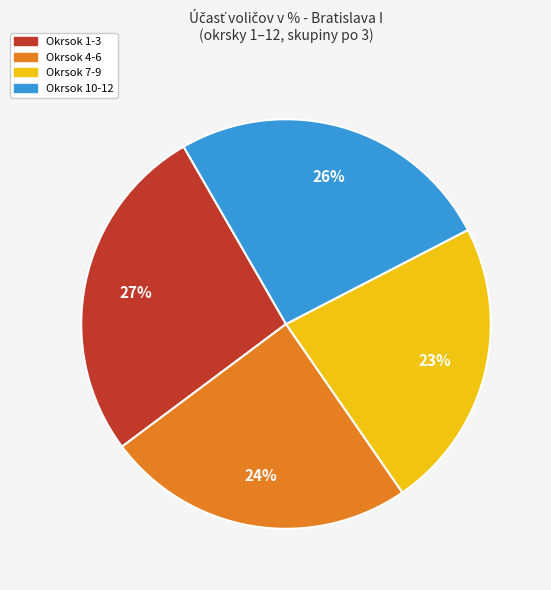

Approximately how many times larger is the value at Okrsok 10-12 compared to Okrsok 1-3?

1.0